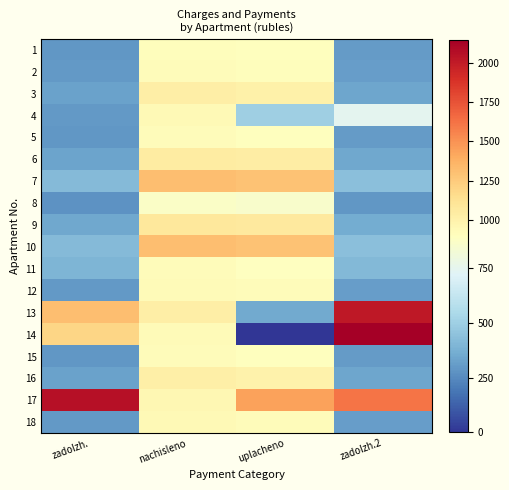

At how many categories does at least one series exceed 1865?

2